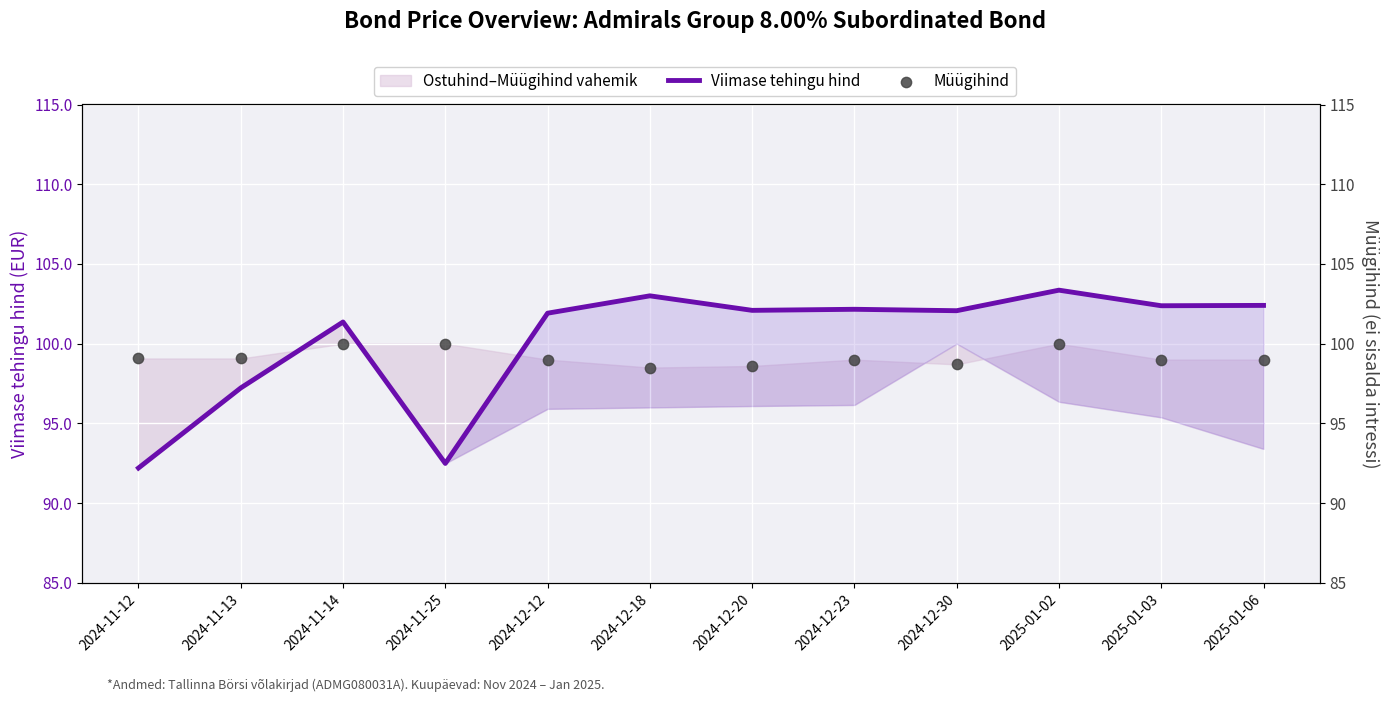

Which series contains the lowest Y value?

Viimase tehingu hind